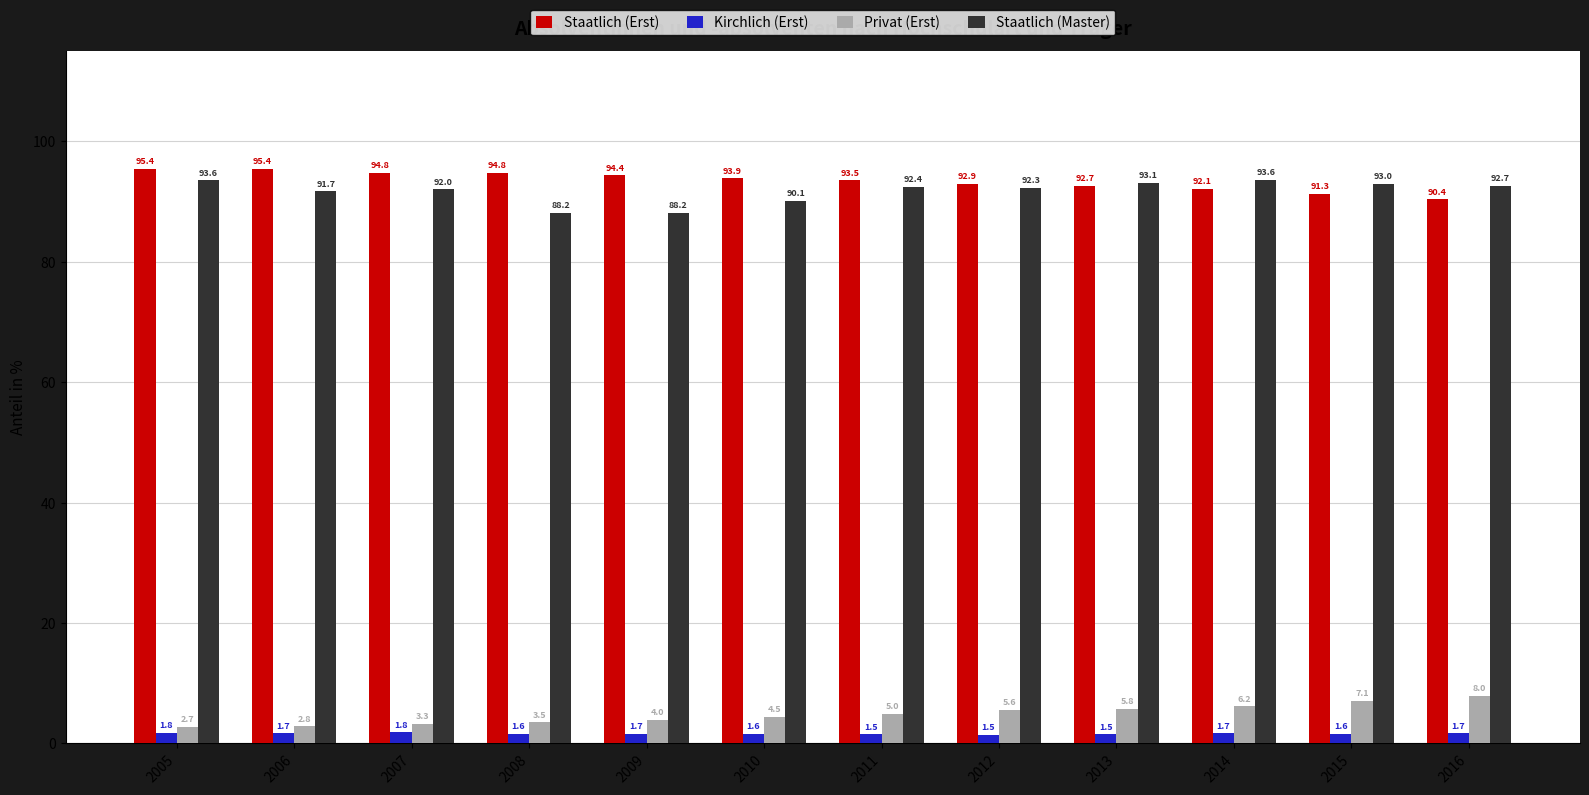

Which category has the lowest value across all series?

2012